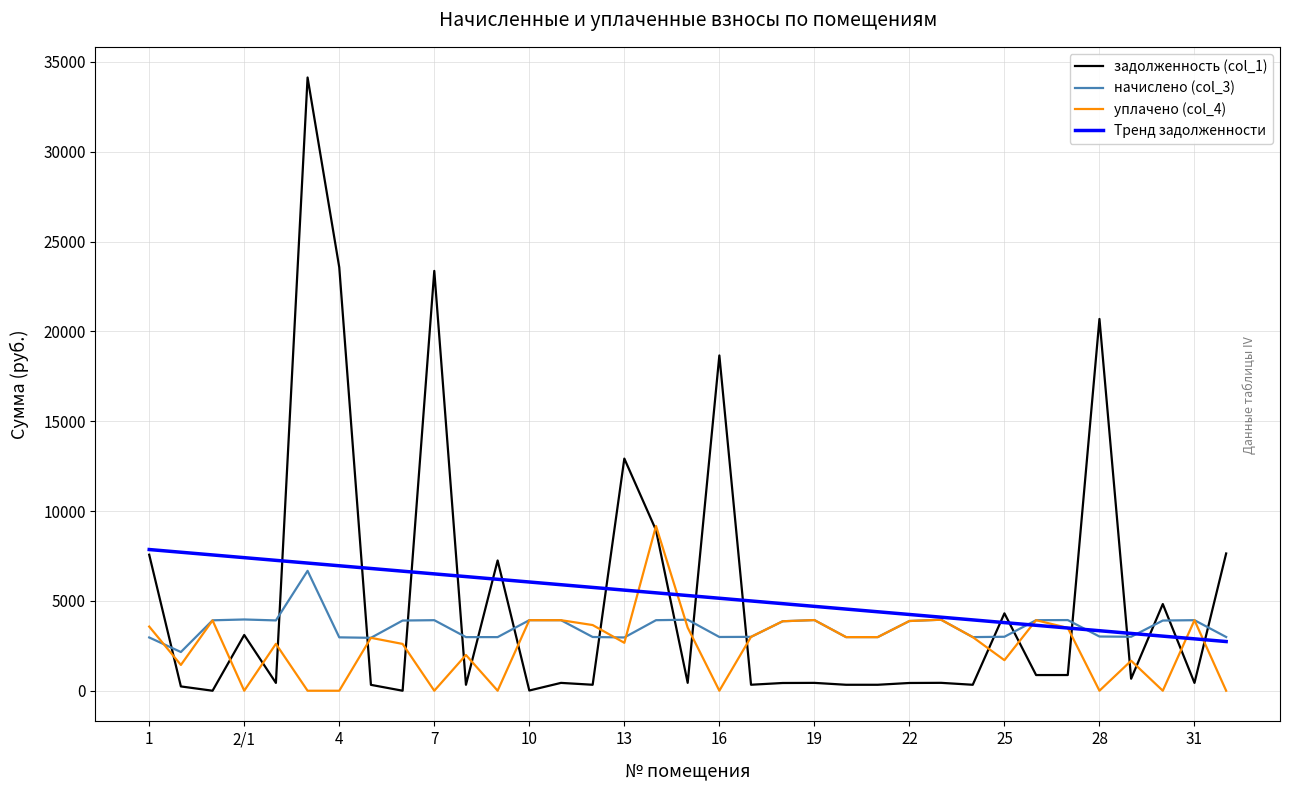

At how many categories does at least one series exceed 9355?

6